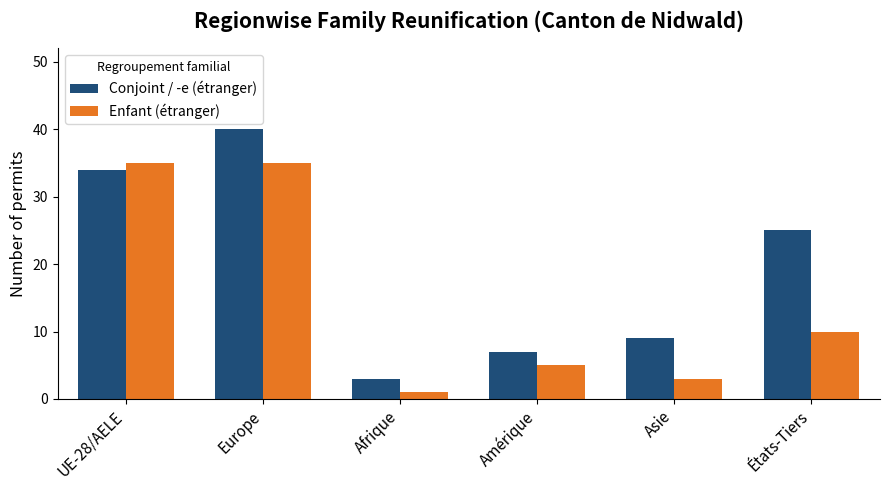

Which series has the widest spread of values?

Conjoint / -e (étranger)